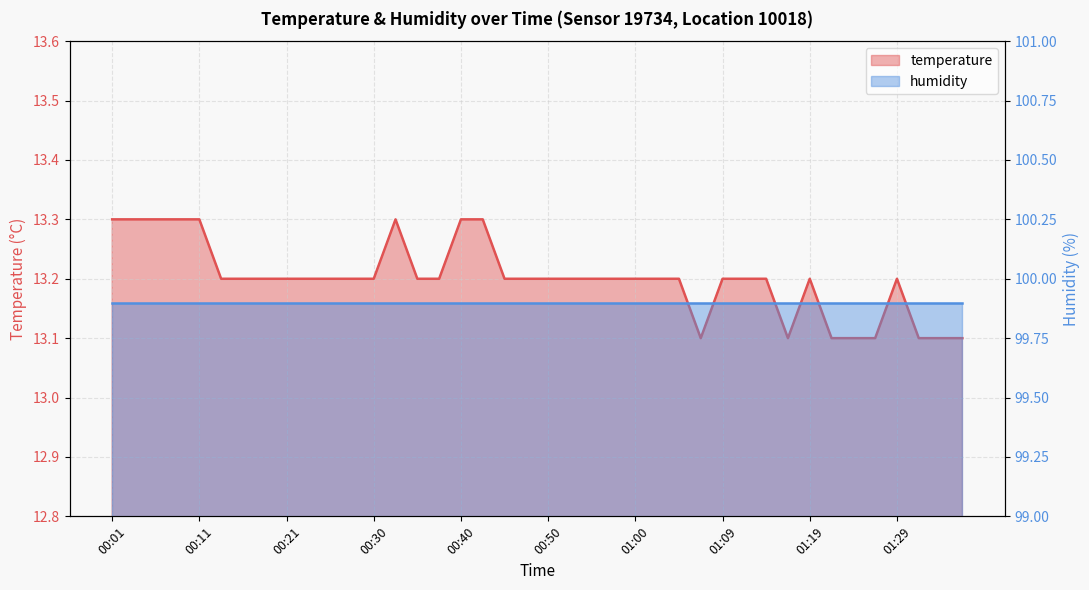

What is the smallest value displayed?

13.1